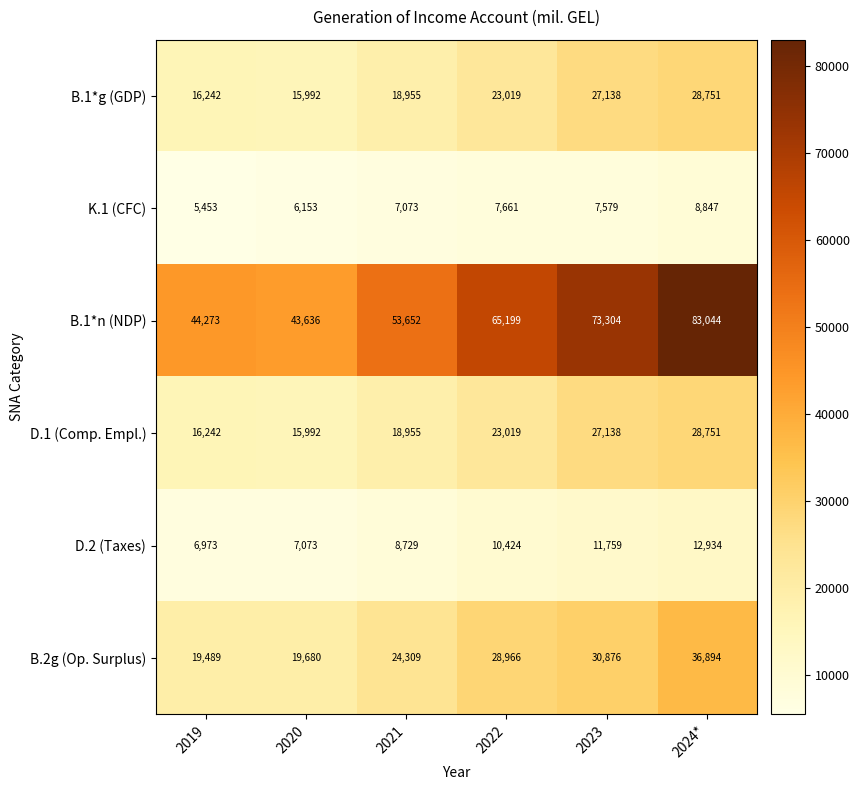

What is the total value across all series at 2021?

131673